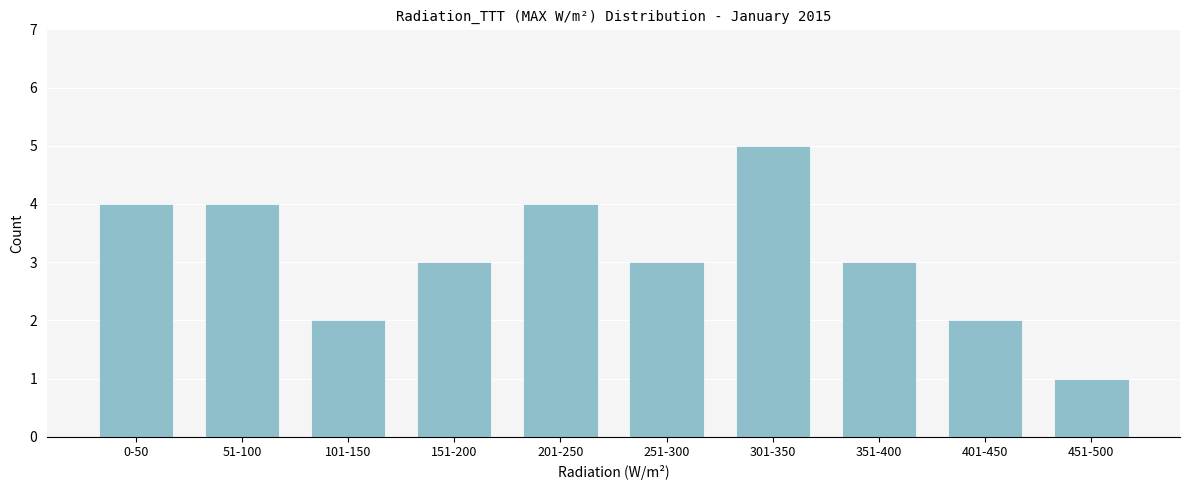

Reading left to right, extract all data points from this chart.

0-50=4	51-100=4	101-150=2	151-200=3	201-250=4	251-300=3	301-350=5	351-400=3	401-450=2	451-500=1